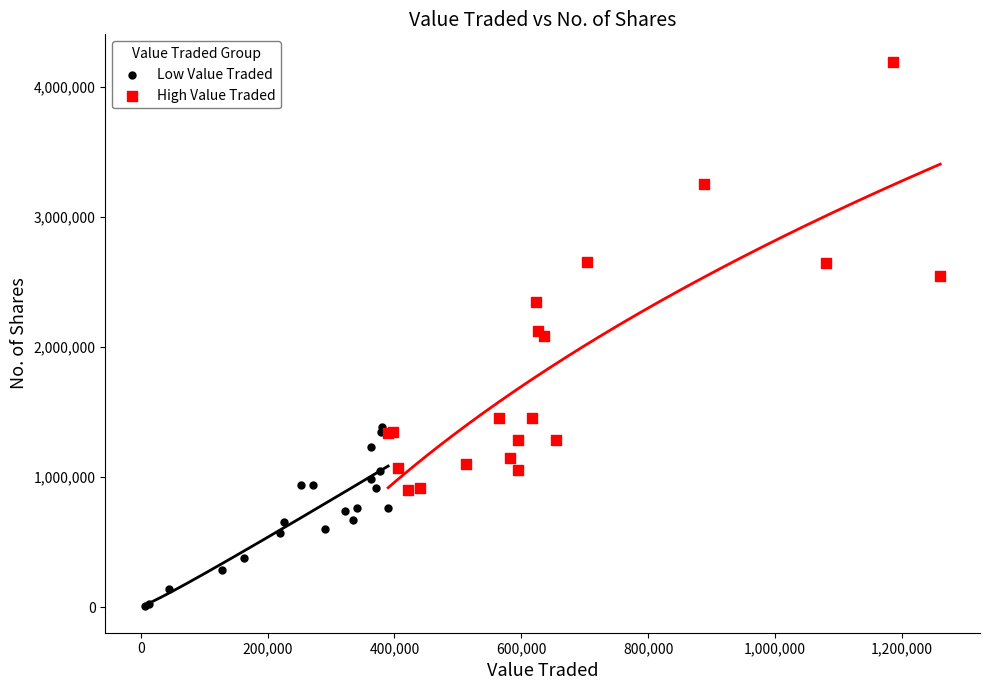

Which series has the widest spread of Y values?

High Value Traded